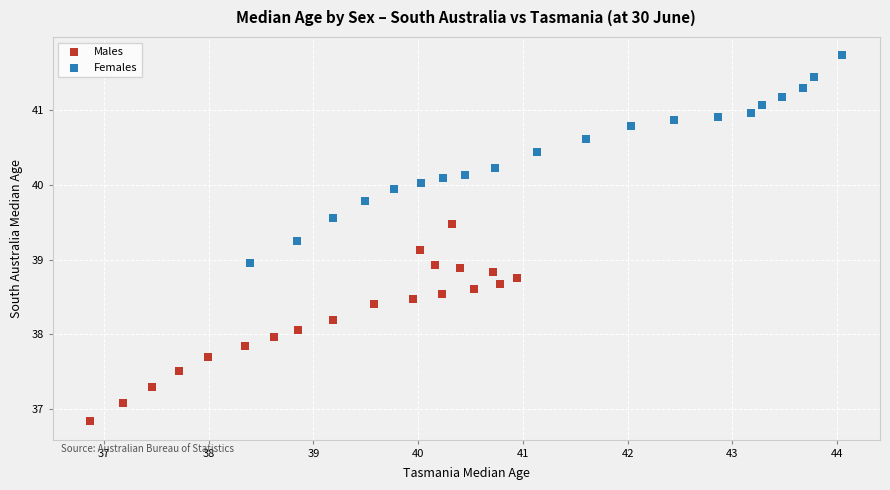

Which series contains the highest Y value?

Females